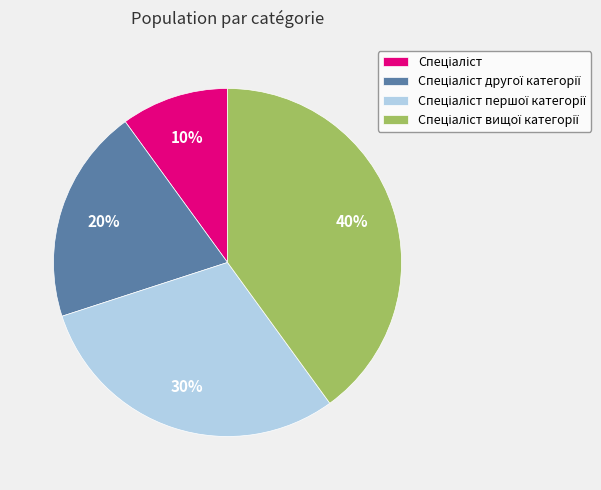

Does any single category account for the majority?

No